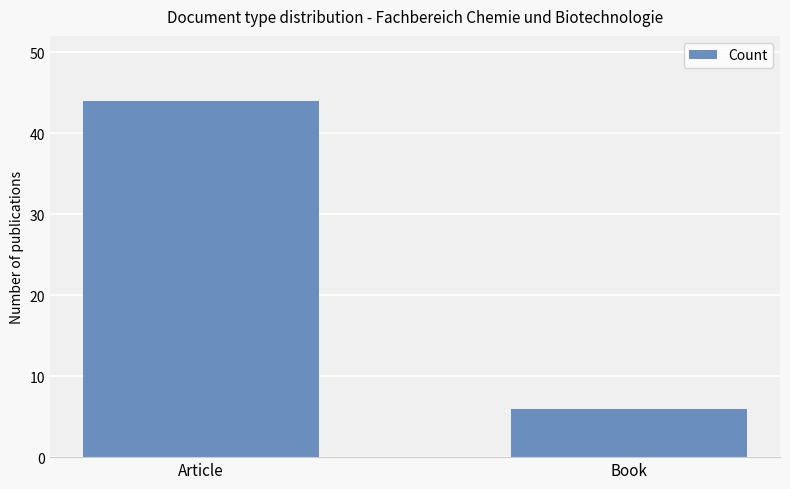

Is it true that the value at Article is 70?

False